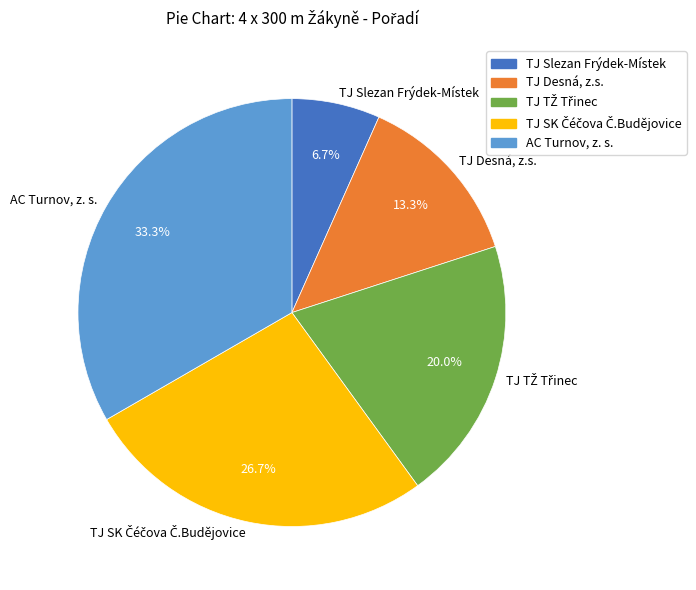

True or false: AC Turnov, z. s. accounts for 33% of the total.

True